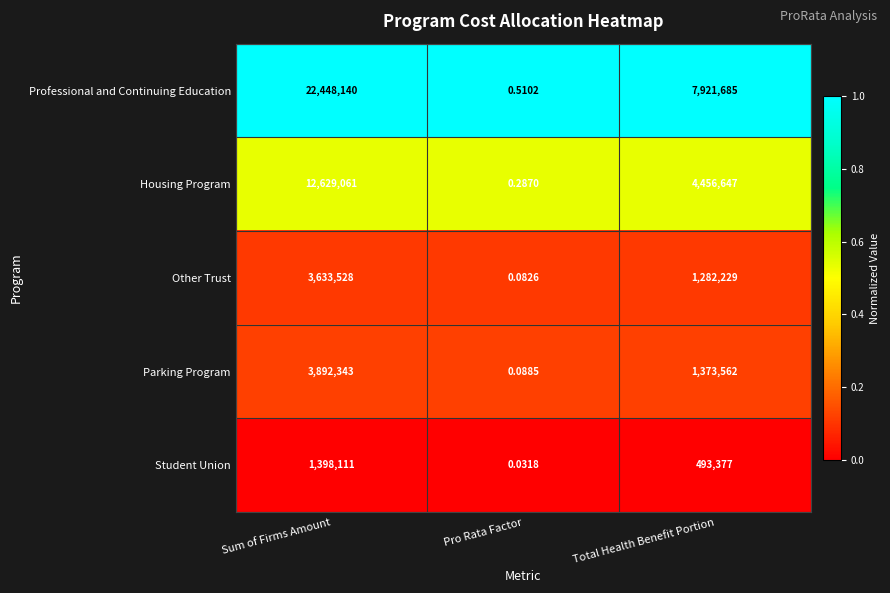

Which series changed the most between Sum of Firms Amount and Pro Rata Factor?

Professional and Continuing Education